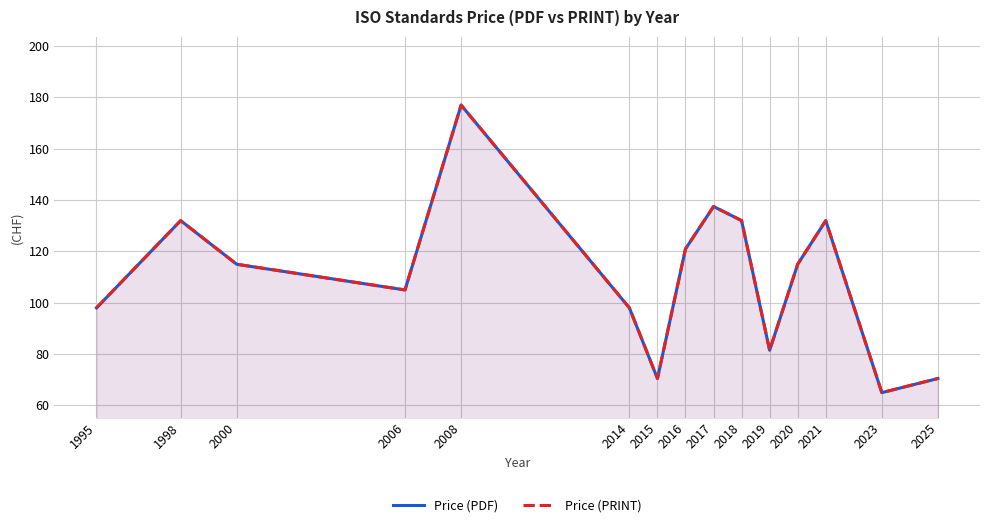

True or false: Price (PDF) has a value of 58.1 at 2017.

False